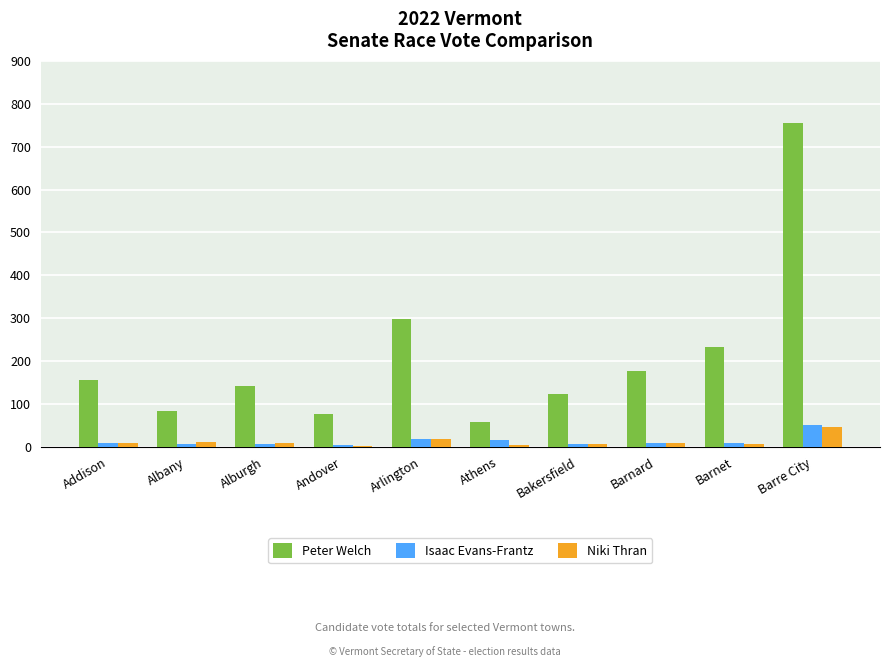

What is the total value across all series at Andover?

85